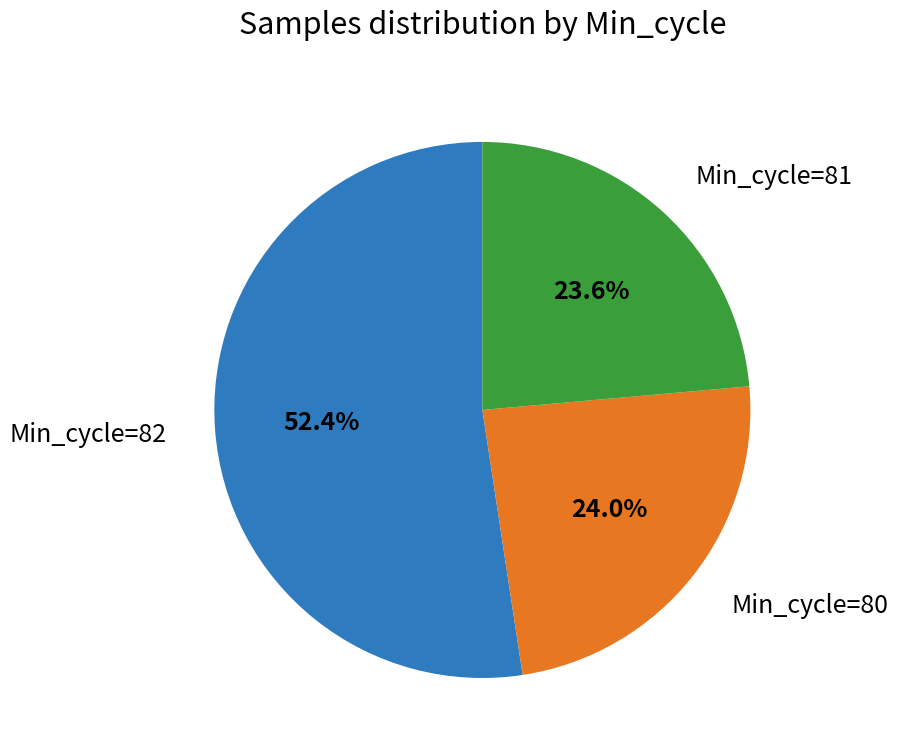

Does any single category account for the majority?

Yes